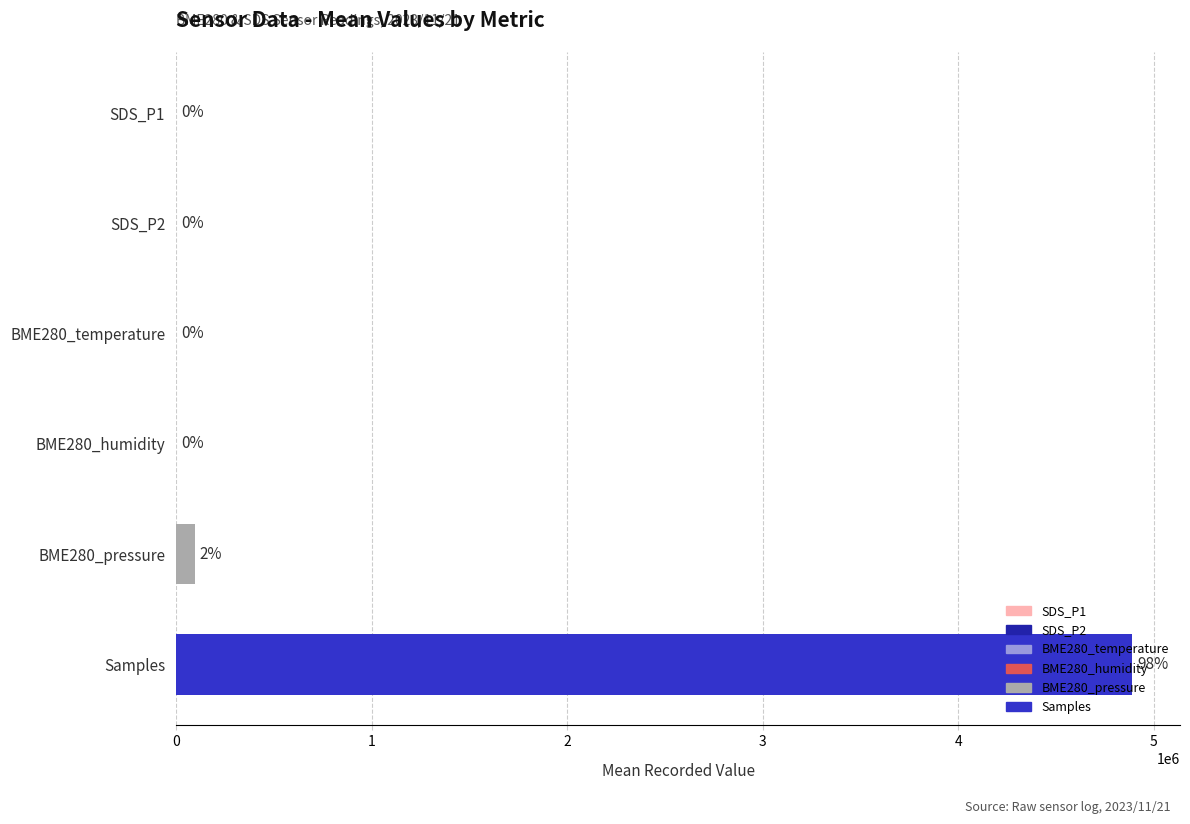

What is the average value?

830507.6